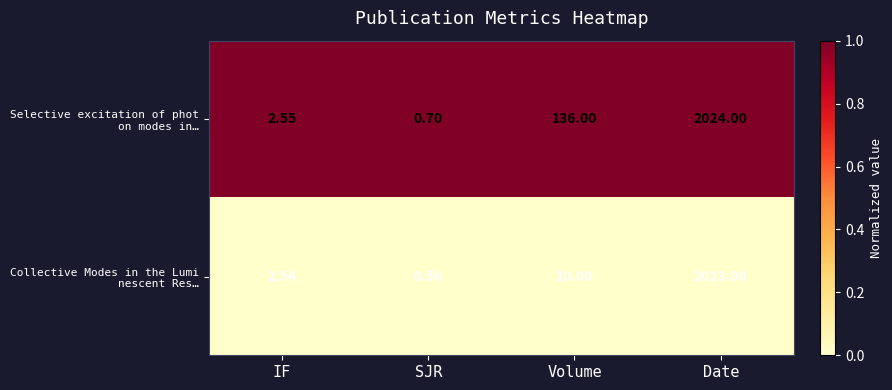

Count the number of categories in the chart.

4